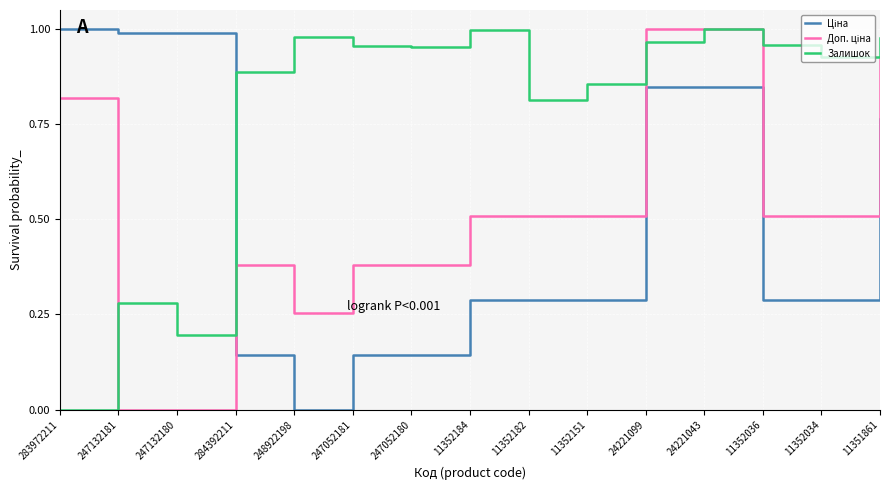

Which series has the largest total across all categories?

Залишок